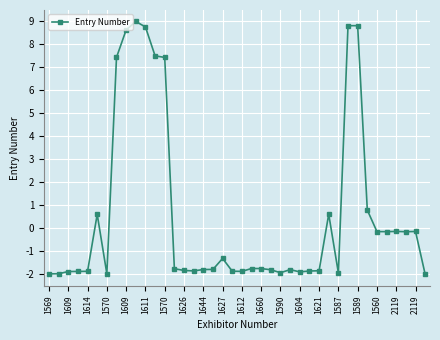

True or false: the data has more than 1 interior local peaks.

True